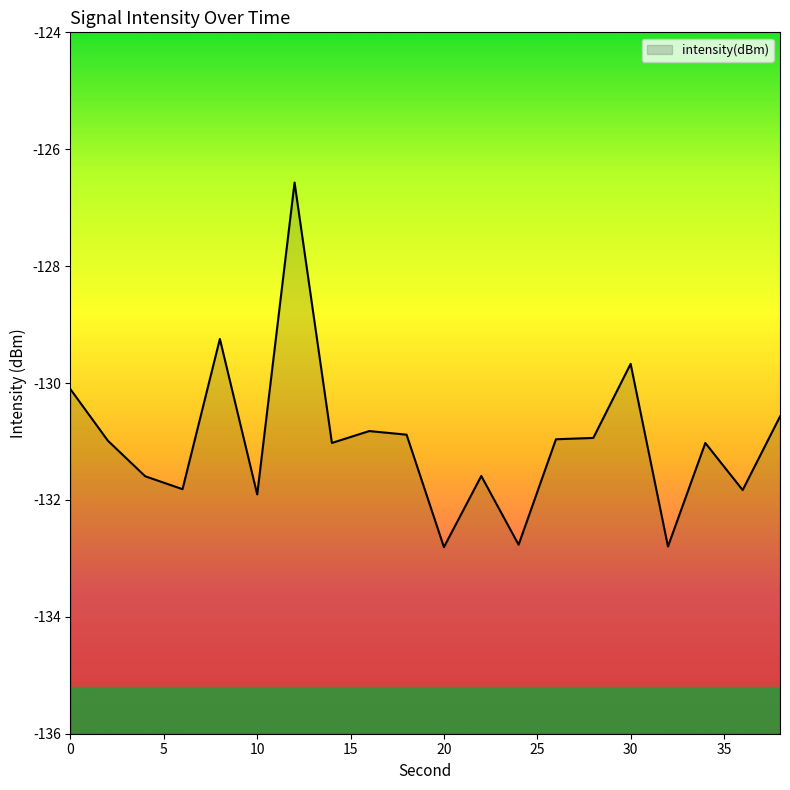

What is the greatest value displayed?

-126.6